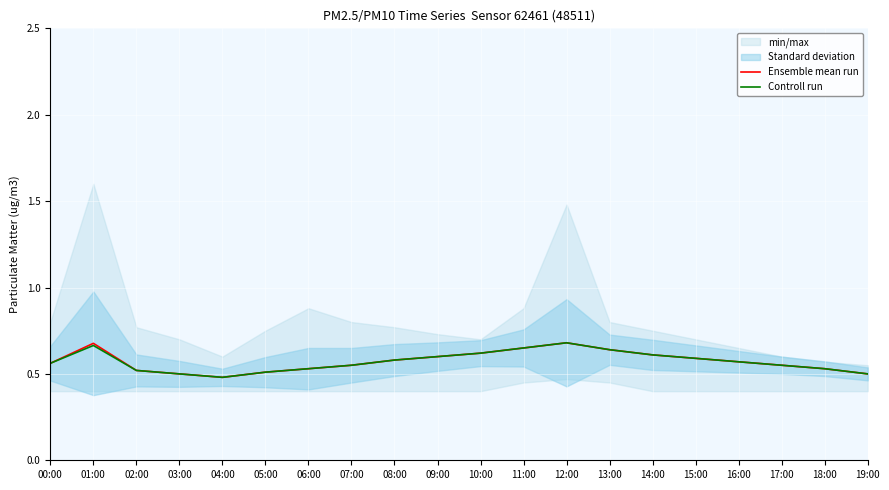

The Controll run series shows 1.0 at 12:00. True or false?

False